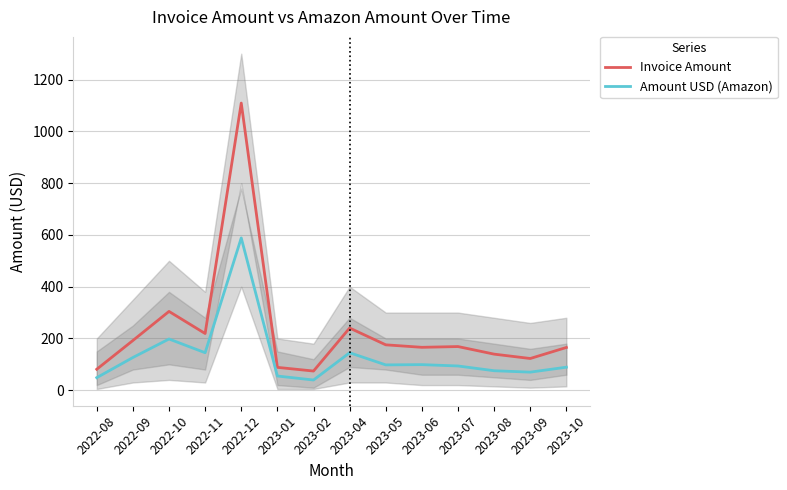

How many lines are shown in the chart?

2